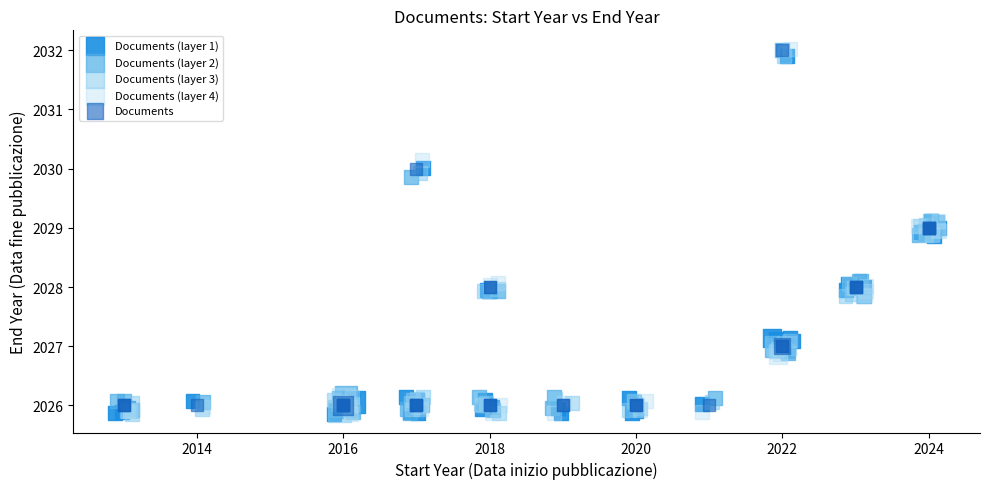

Which series has the largest Y range (max minus min)?

Documents (layer 4)